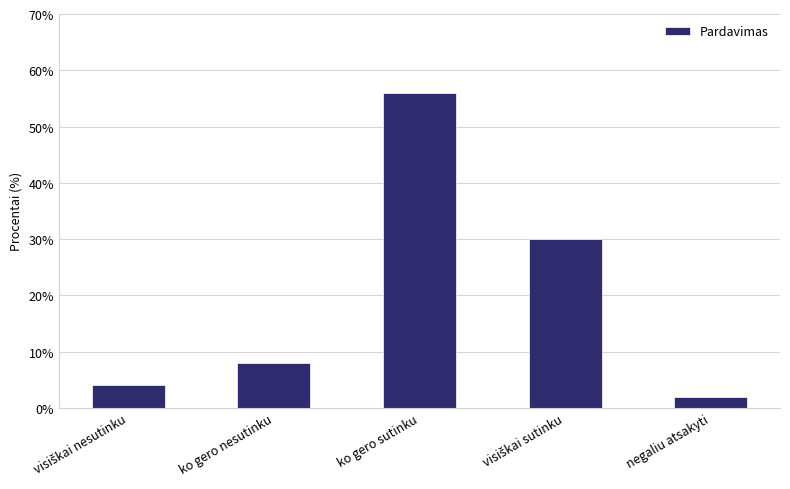

What is the average value?

20